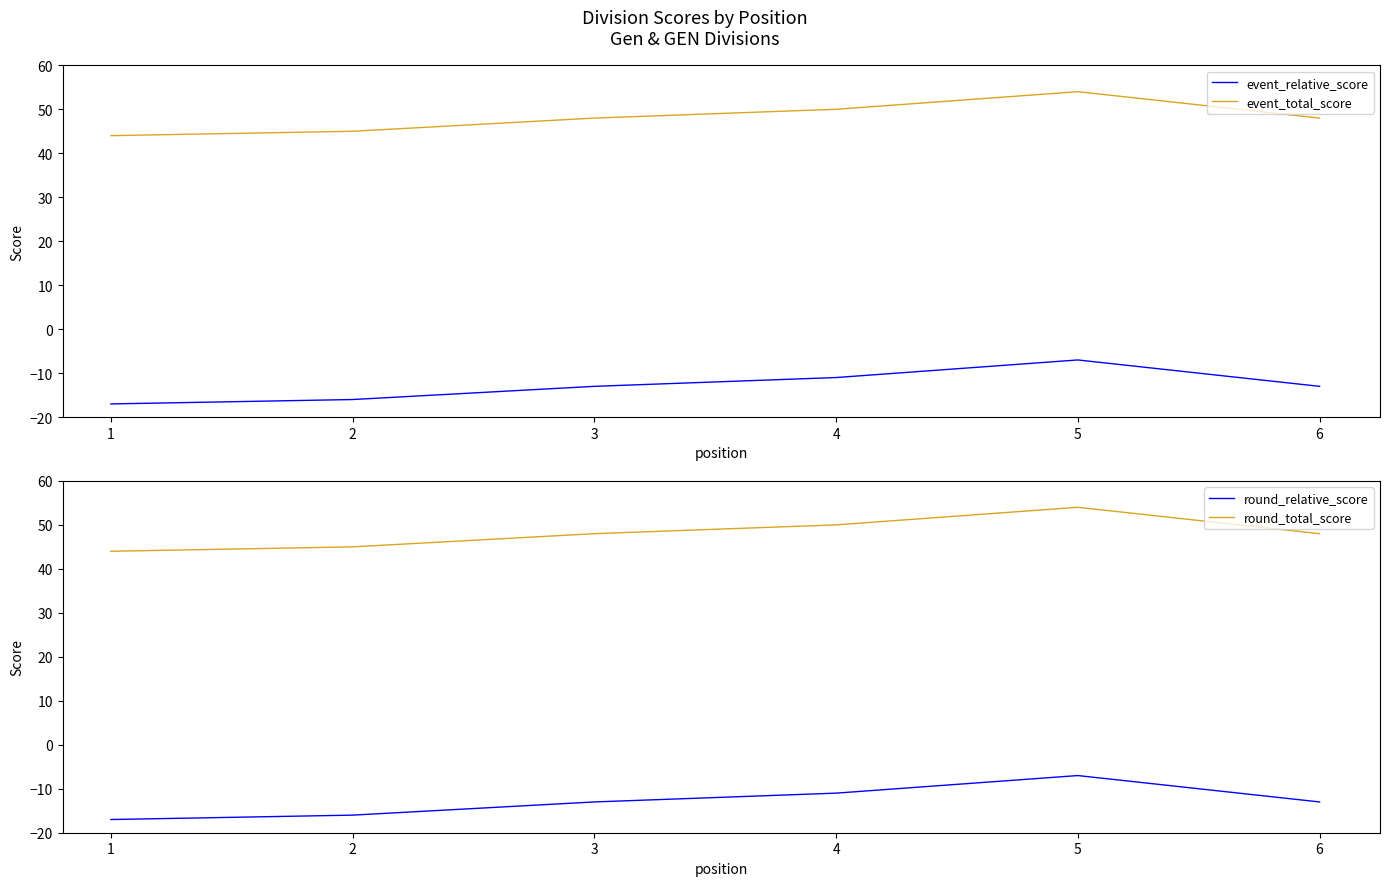

True or false: round_relative_score has more than 2 points higher than both neighbors.

False